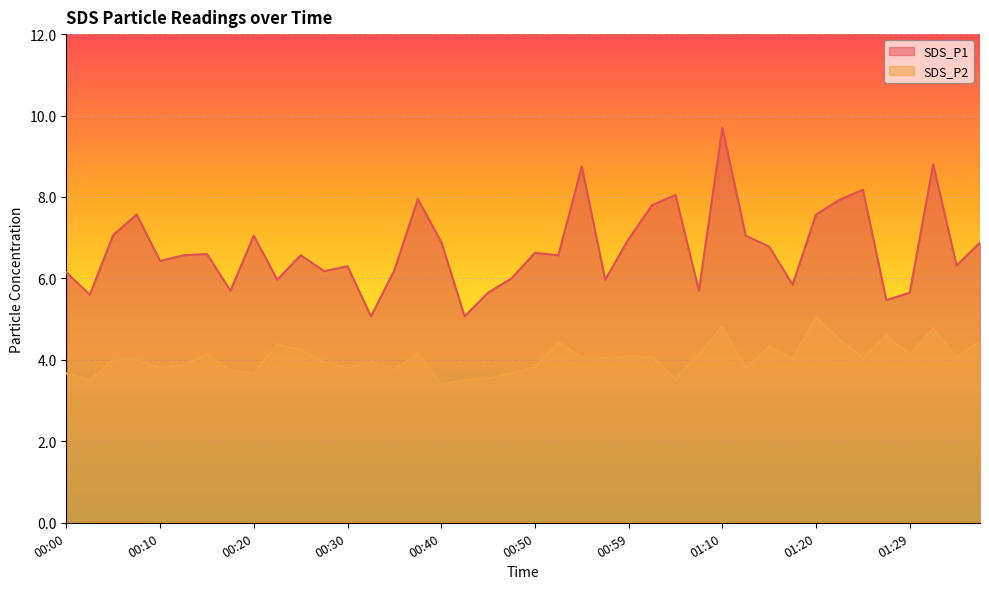

True or false: SDS_P2 has more than 1 interior local peaks.

True